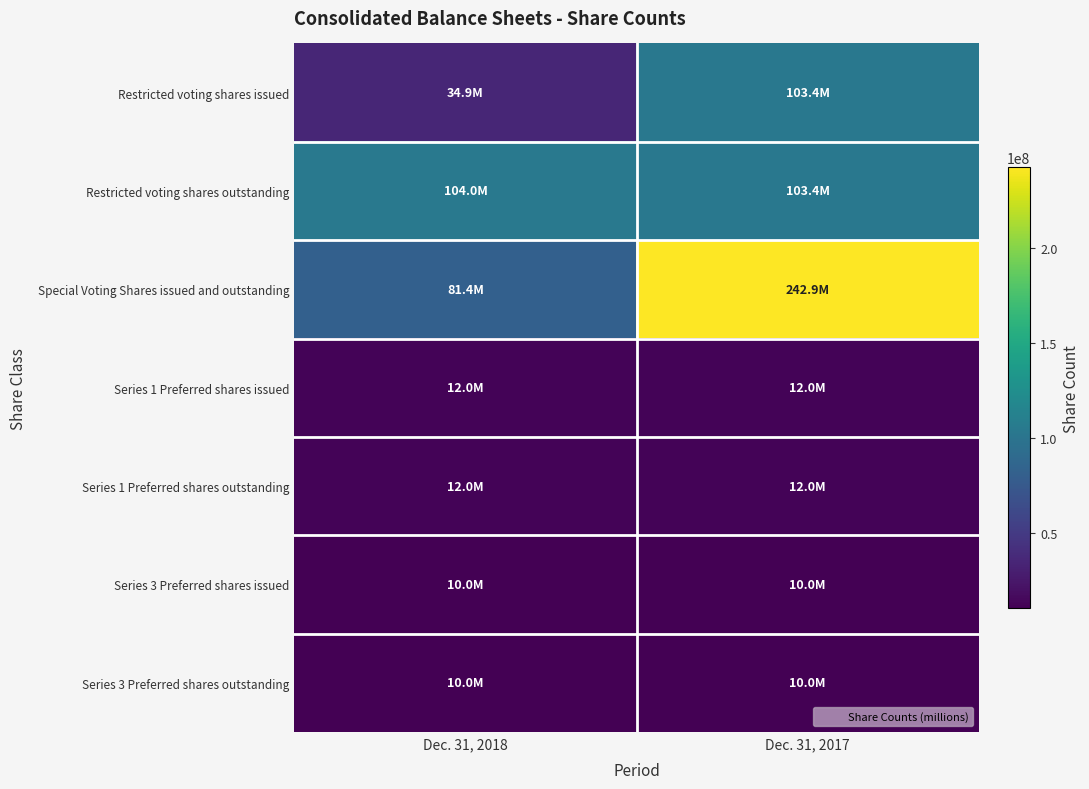

List the series in order of their peak value, lowest first.

Series 3 Preferred shares issued, Series 3 Preferred shares outstanding, Series 1 Preferred shares issued, Series 1 Preferred shares outstanding, Restricted voting shares issued, Restricted voting shares outstanding, Special Voting Shares issued and outstanding